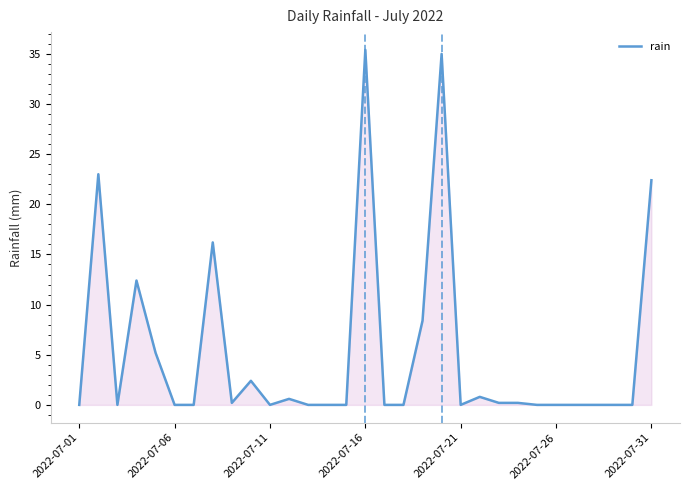

What is the maximum value shown in the chart?

35.4